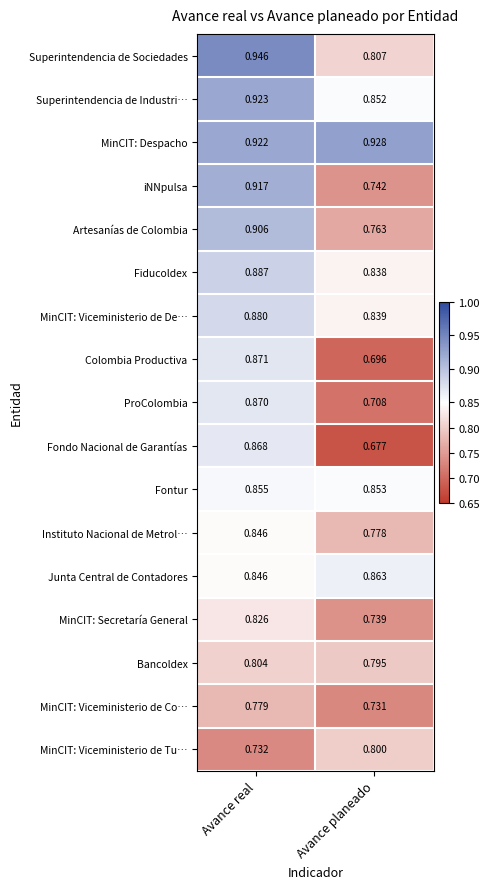

List the labels in order of Bancoldex value, smallest first.

Avance planeado, Avance real